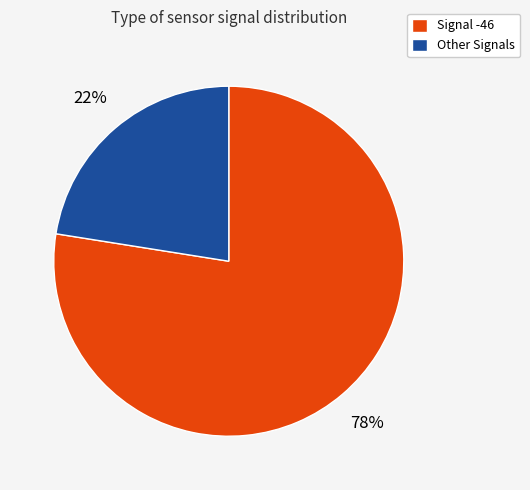

Does any single category account for the majority?

Yes